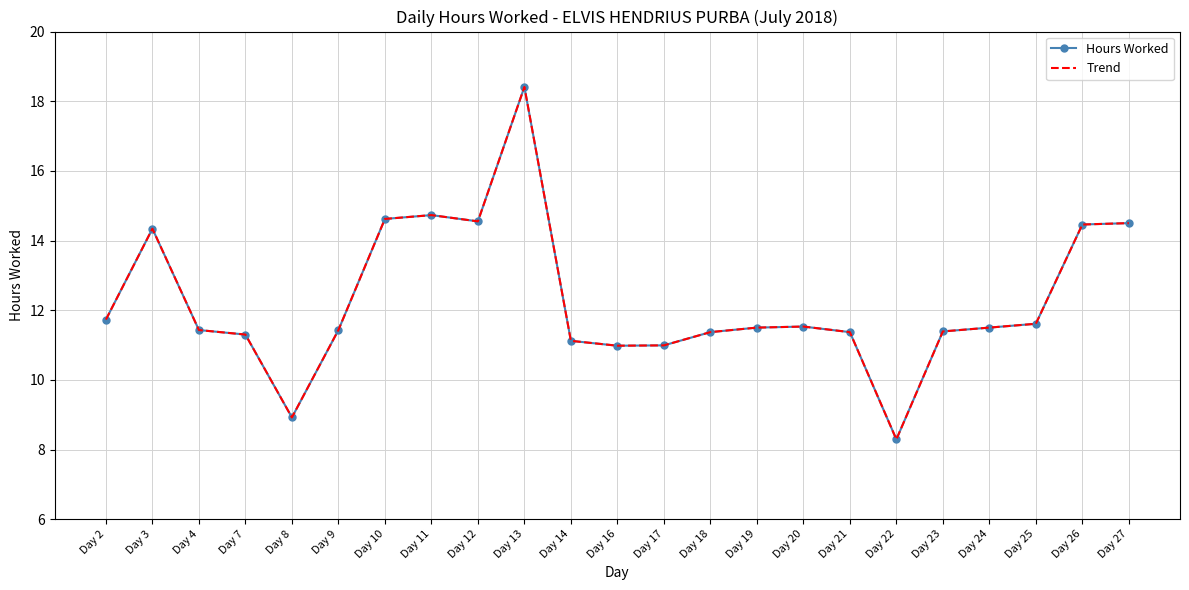

At which category does the chart reach its minimum across all series?

Day 22